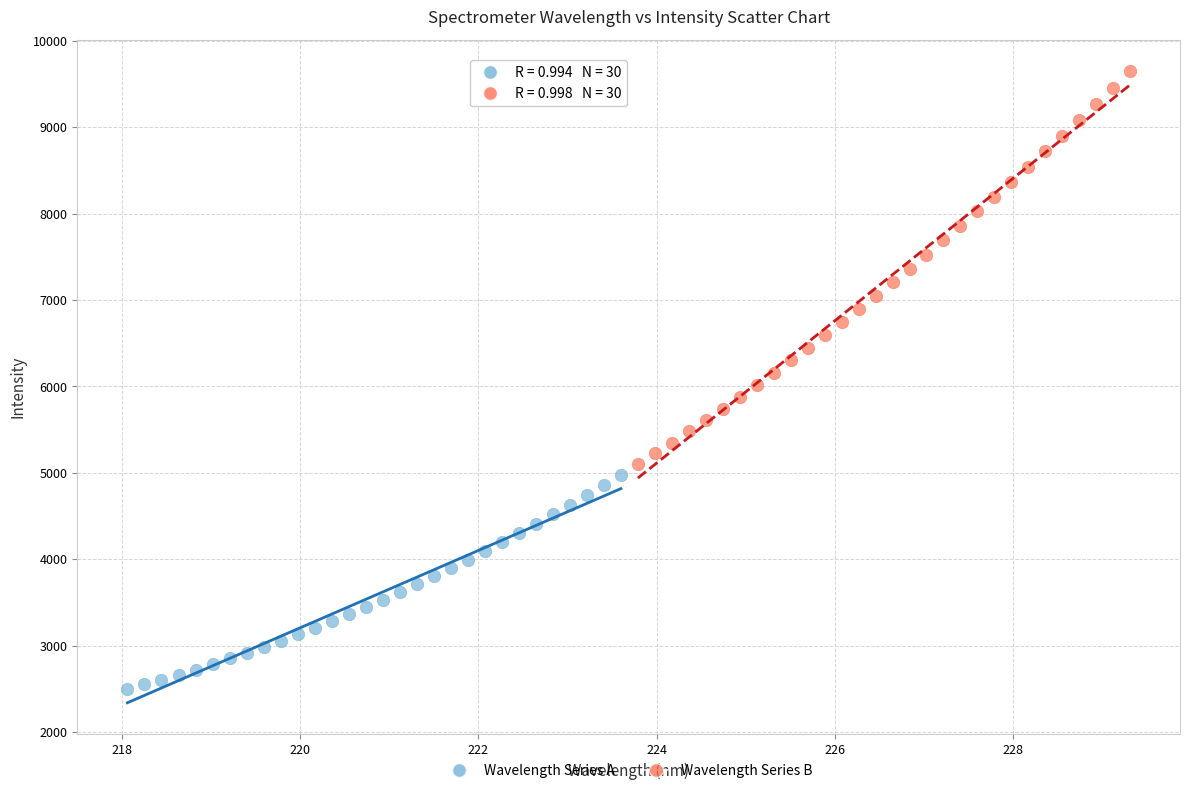

Which series has the widest spread of Y values?

Wavelength Series B